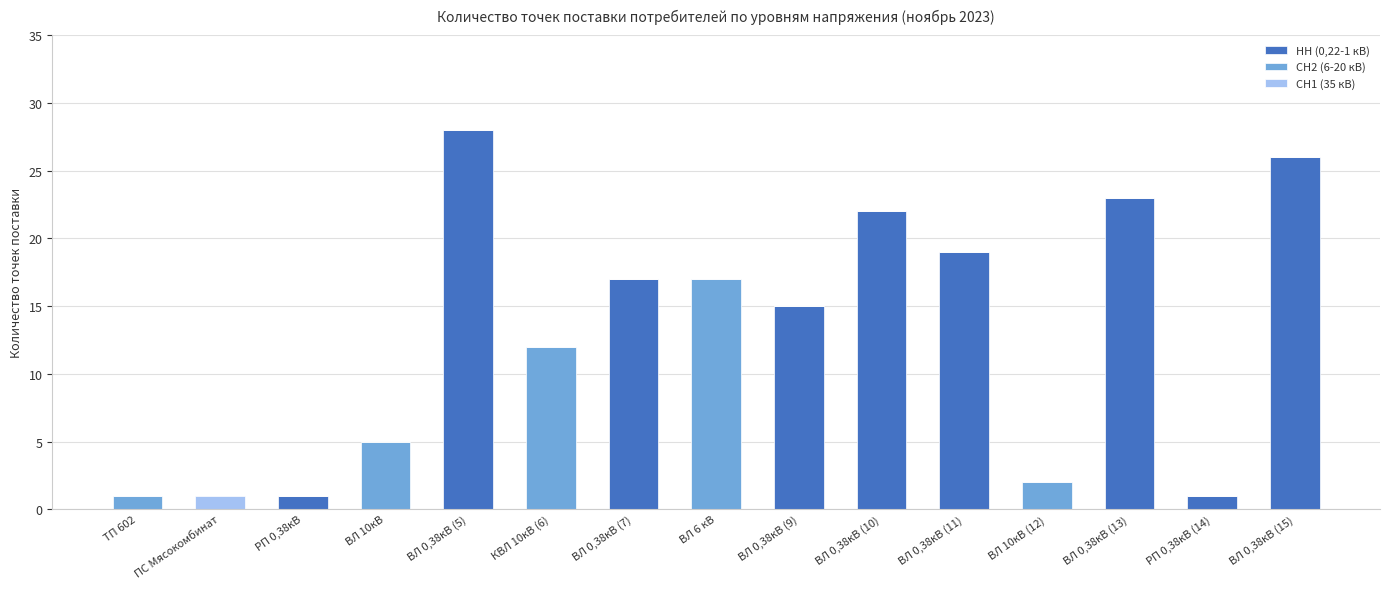

At which label does НН (0,22-1 кВ) reach its peak?

ВЛ 0,38кВ (5)